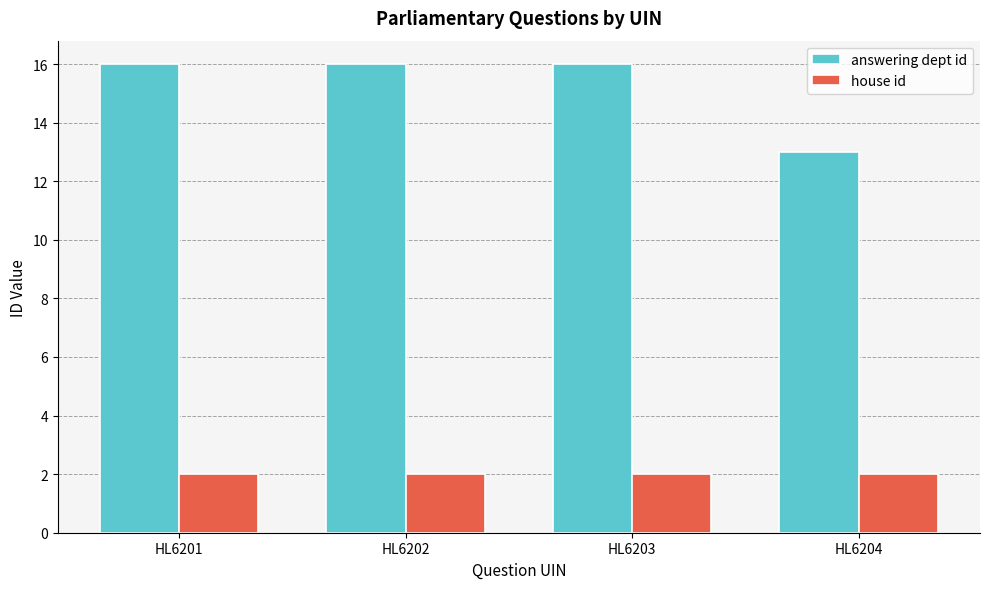

Count the number of data series in this chart.

2